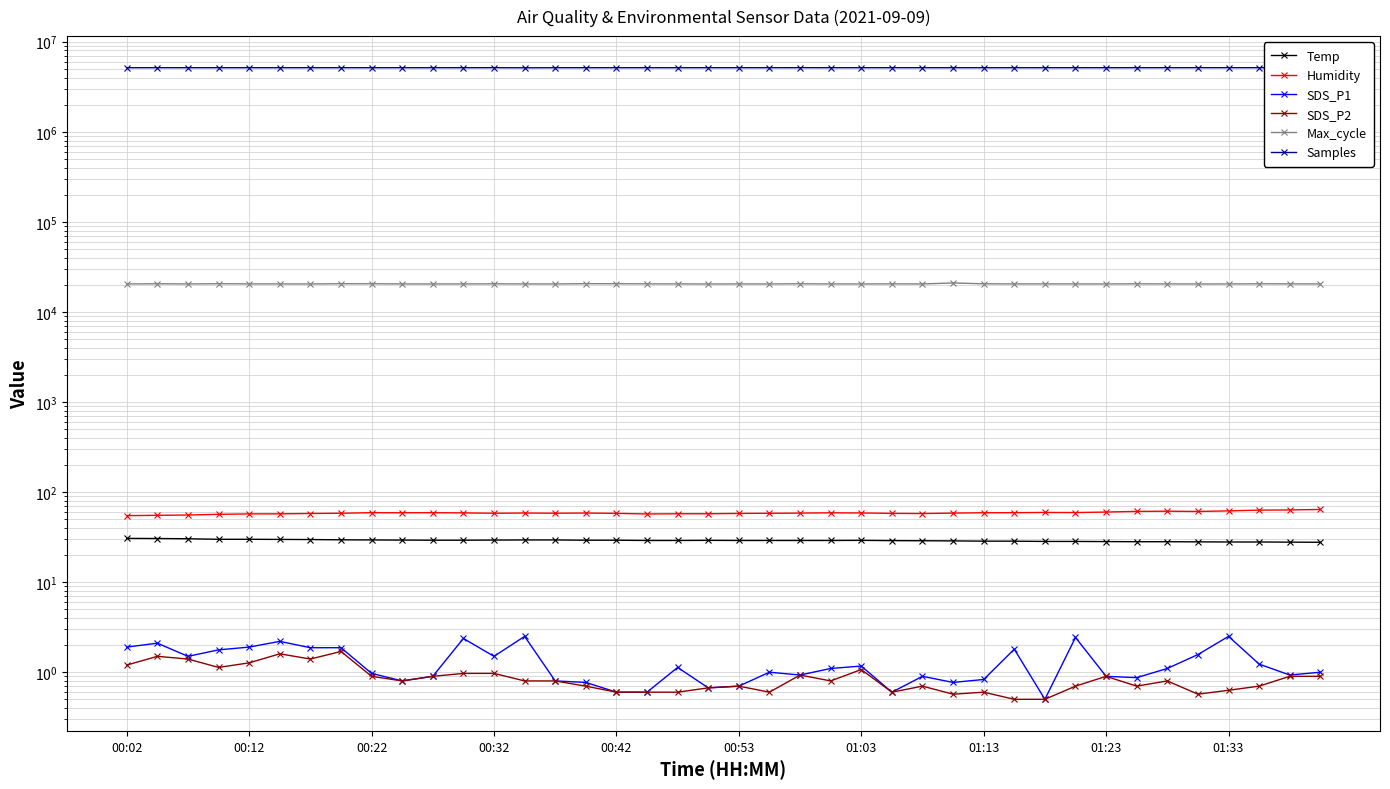

What is the average value of the Max_cycle series?

20491.9